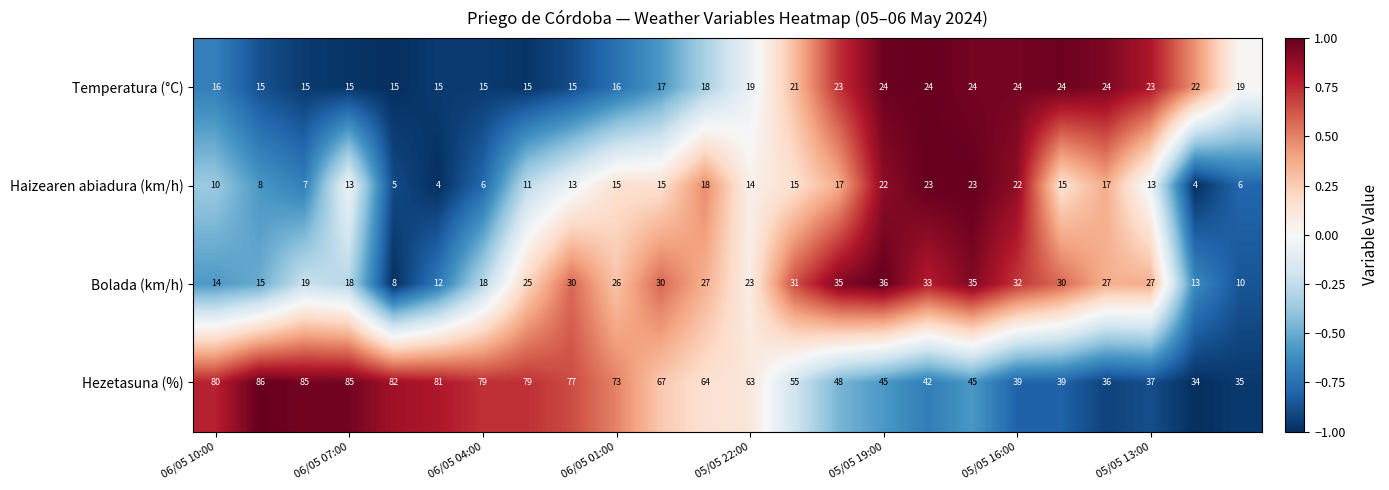

List the series in order of their peak value, lowest first.

Haizearen abiadura (km/h), Temperatura (°C), Bolada (km/h), Hezetasuna (%)